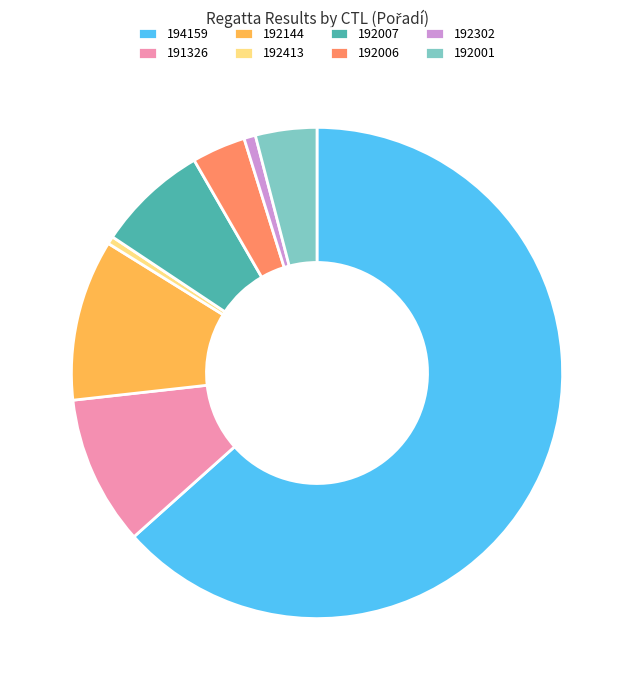

Which category has the biggest portion of the pie?

194159